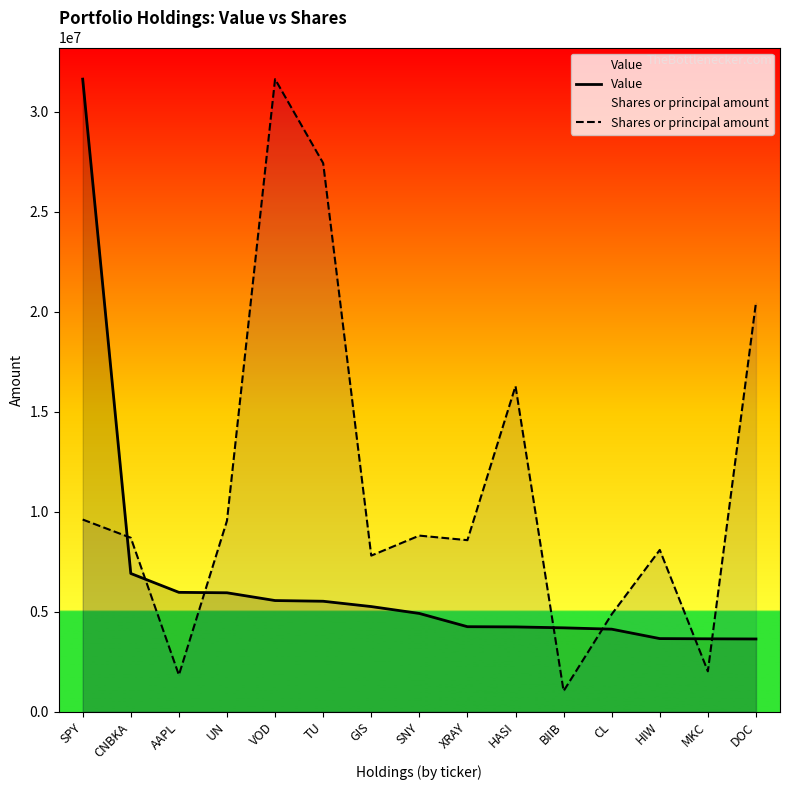

The value of Value at AAPL is 4133058.8. True or false?

False